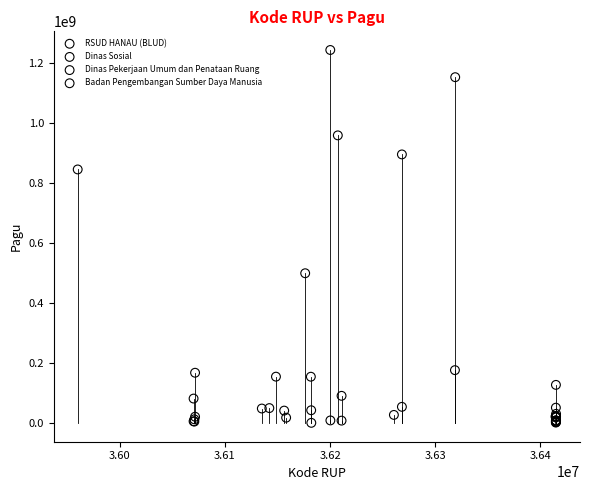

What are all the series names shown in the legend?

RSUD HANAU (BLUD), Dinas Sosial, Dinas Pekerjaan Umum dan Penataan Ruang, Badan Pengembangan Sumber Daya Manusia